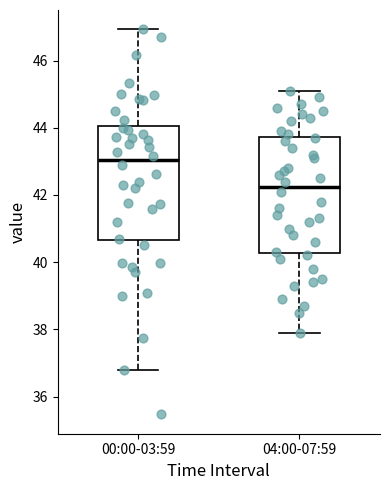

Reading left to right, transcribe this box plot: for each box, give where its median line is, the range the box spans, and where its two whiskers end, as read against the y-axis. The values are not printed on the chart, so give them approximately, as read against the axis.

00:00-03:59: median 43.0, box 40.6 to 44.0, whiskers 36.8 to 47.0
04:00-07:59: median 42.2, box 40.2 to 43.8, whiskers 38.0 to 45.2